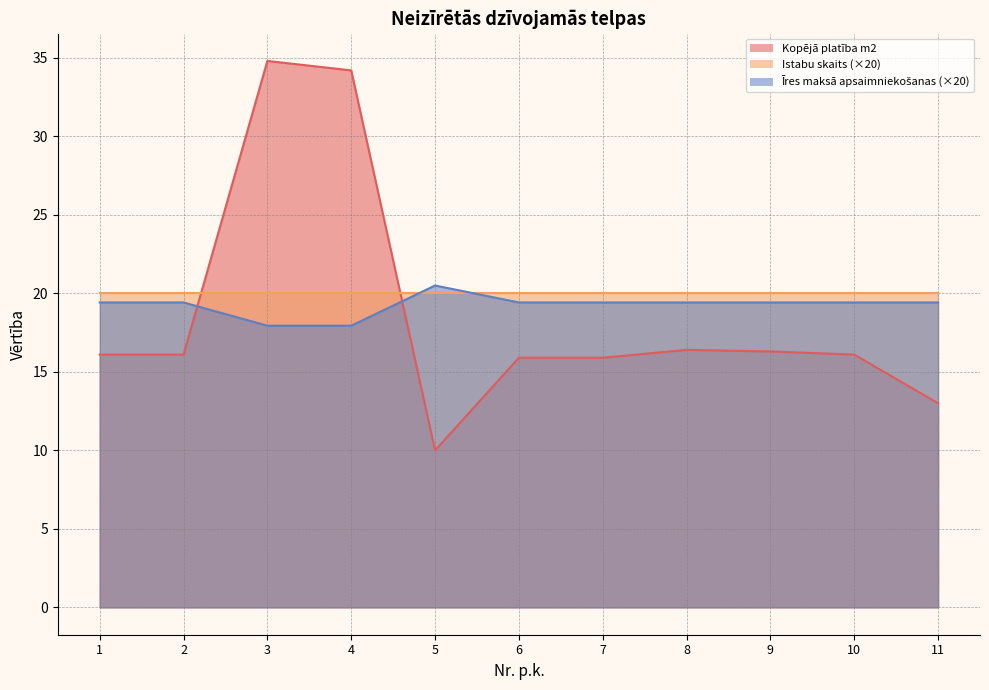

How many interior local peaks does the Īres maksā apsaimniekošanas series have?

1